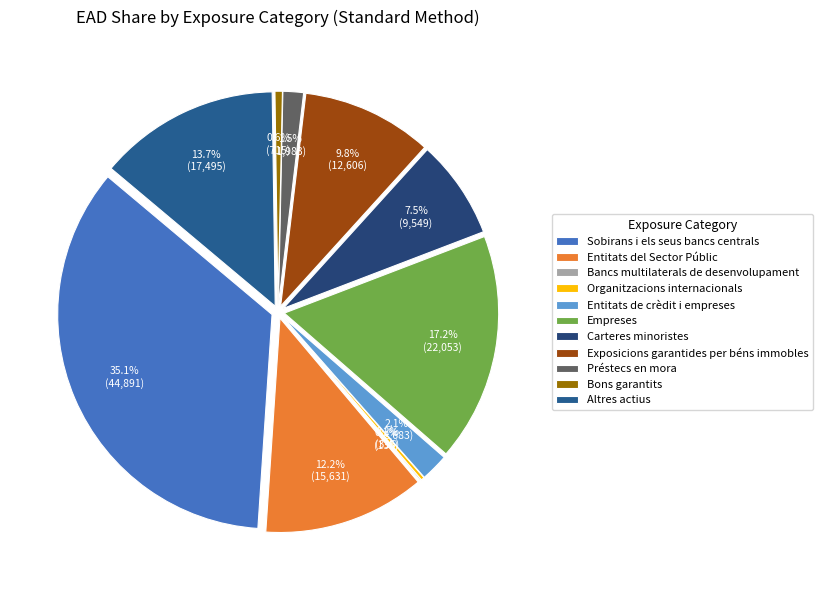

The Exposicions garantides per béns immobles slice represents 10% of the pie. True or false?

True